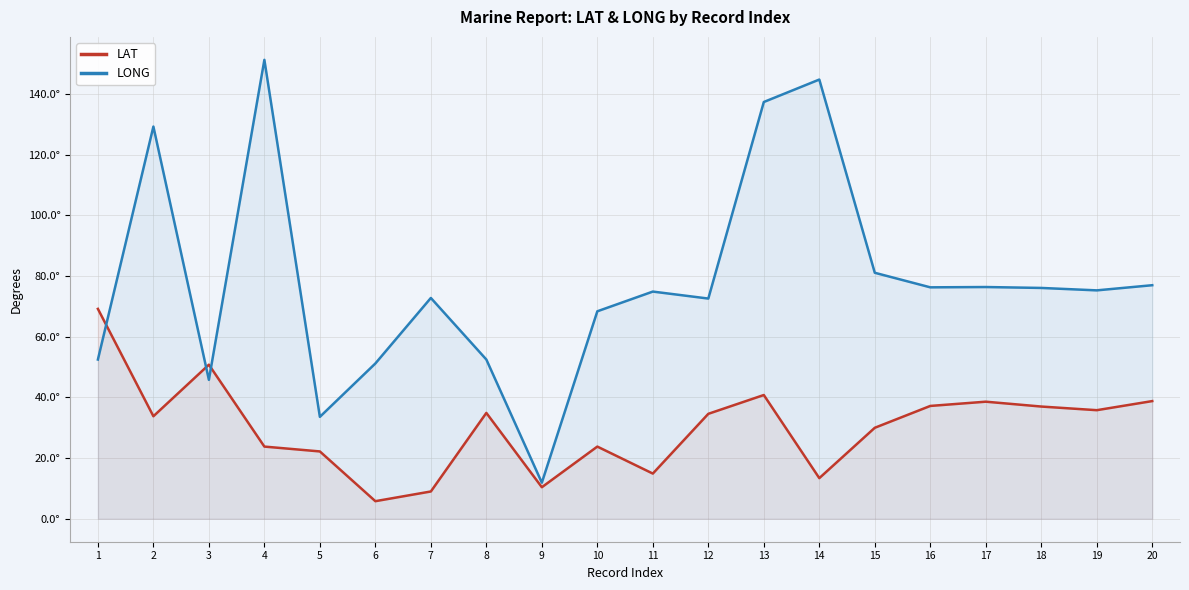

Where is the first local maximum for LAT?

3